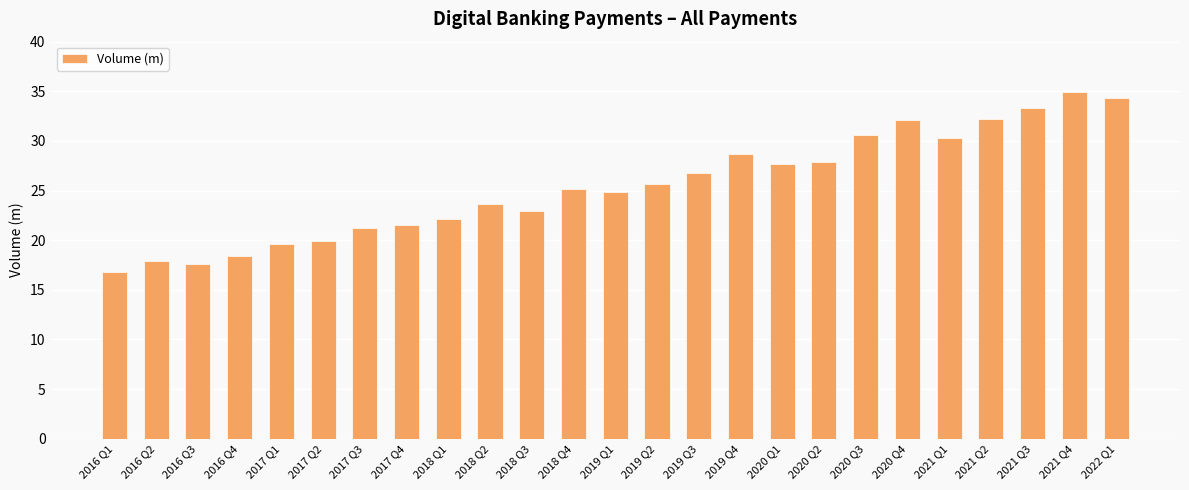

What is the change in value from 2018 Q3 to 2022 Q1?

+11.4